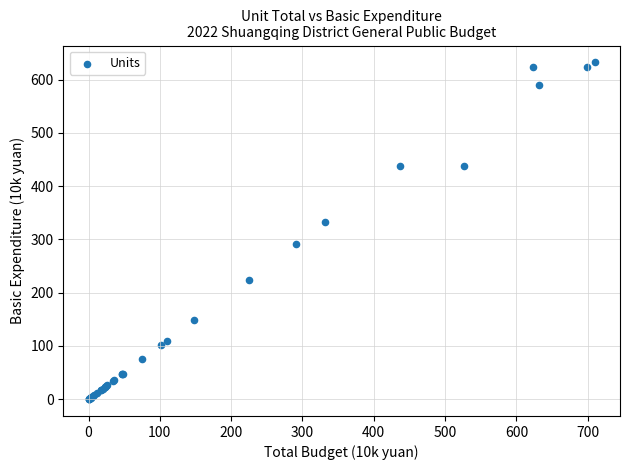

What Y value in the scatter plot is closest to 316?

331.7